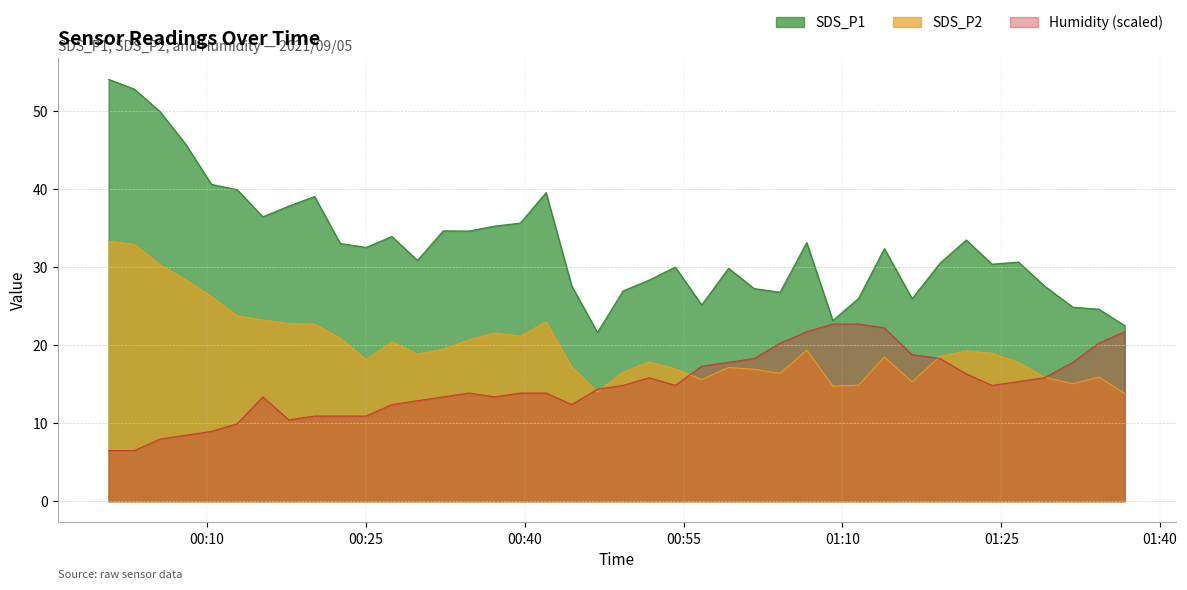

Which series has the largest range (max minus min)?

SDS_P1